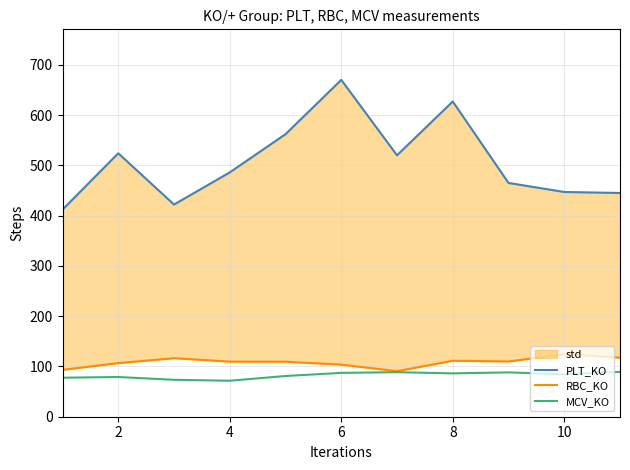

Is it true that RBC_KO equals 187.2 at 10?

False